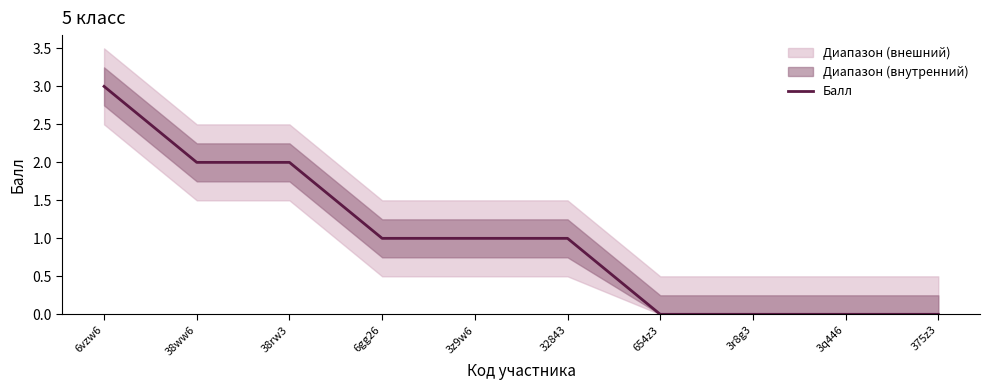

Reading right to left, extract all data points from this chart.

375z3=0	3q446=0	3r8g3=0	654z3=0	32843=1	3z9w6=1	6gg26=1	38rw3=2	38ww6=2	6vzw6=3